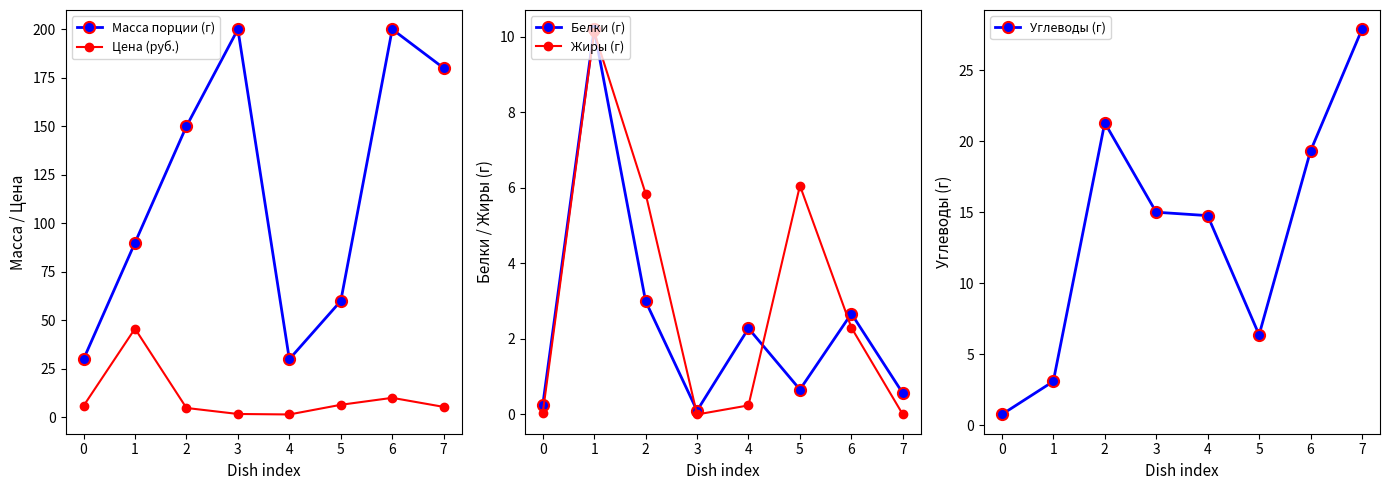

At which category does Углеводы (г) reach its first local peak?

2